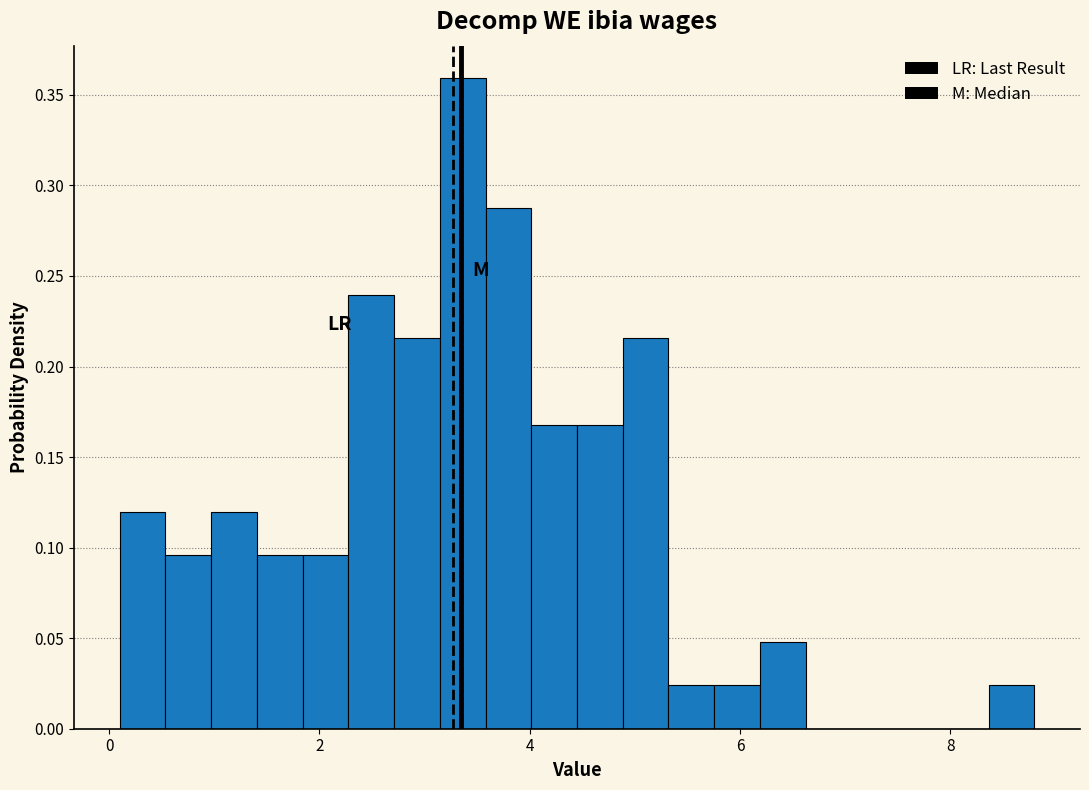

Read against the x-axis, roughly where is the centre of the tallest bar?

3.4